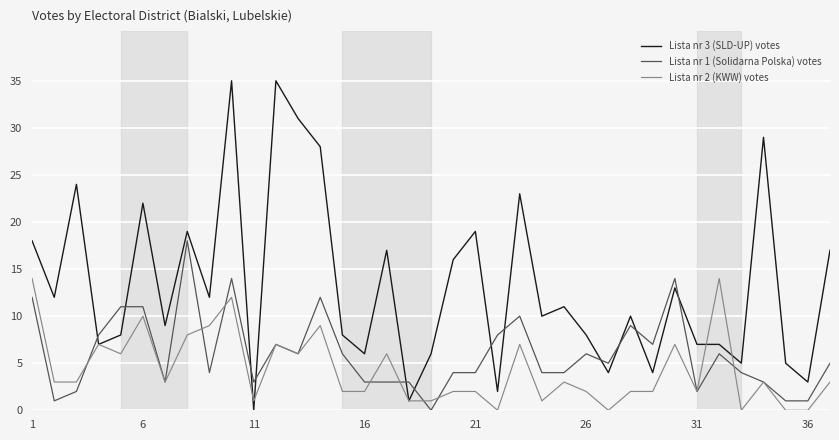

Rank the series by their average value, from lowest to highest.

Lista nr 2 (KWW) votes, Lista nr 1 (Solidarna Polska) votes, Lista nr 3 (SLD-UP) votes